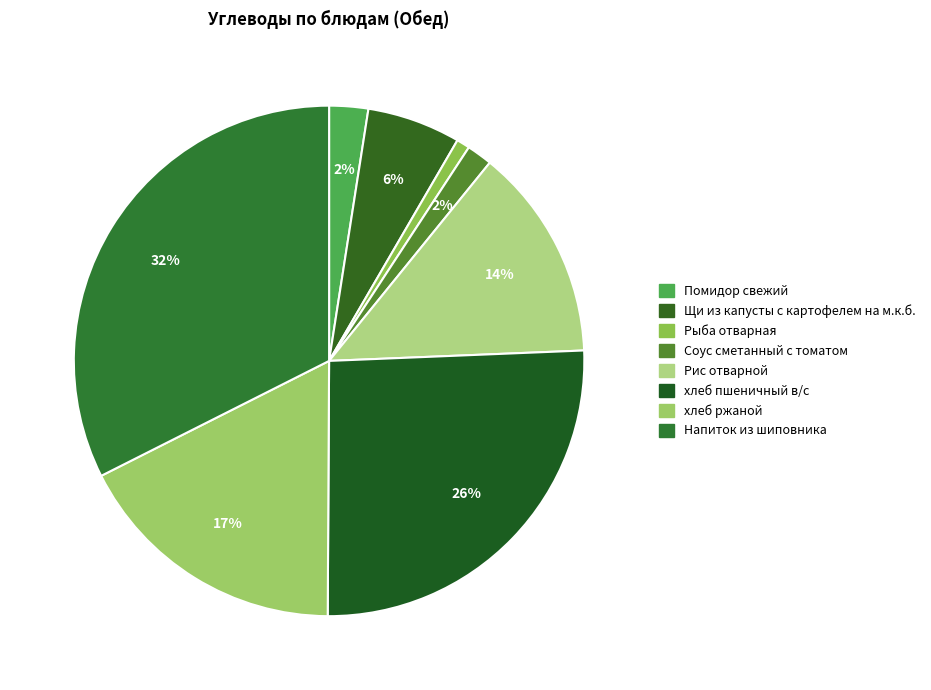

Which category has the biggest portion of the pie?

Напиток из шиповника